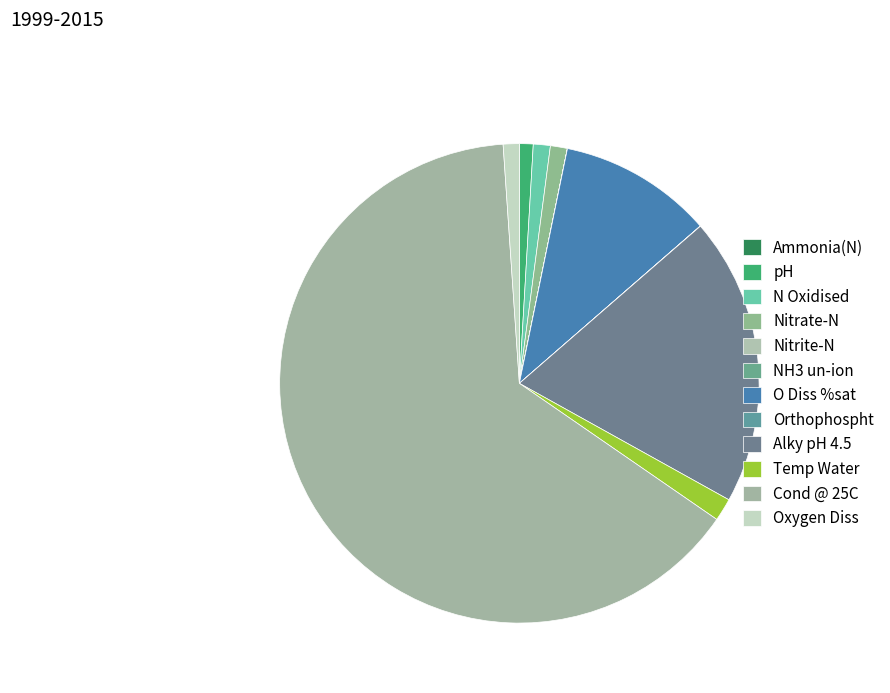

To the nearest percent, what is the difference between the Cond @ 25C and Temp Water slice percentages?

63%